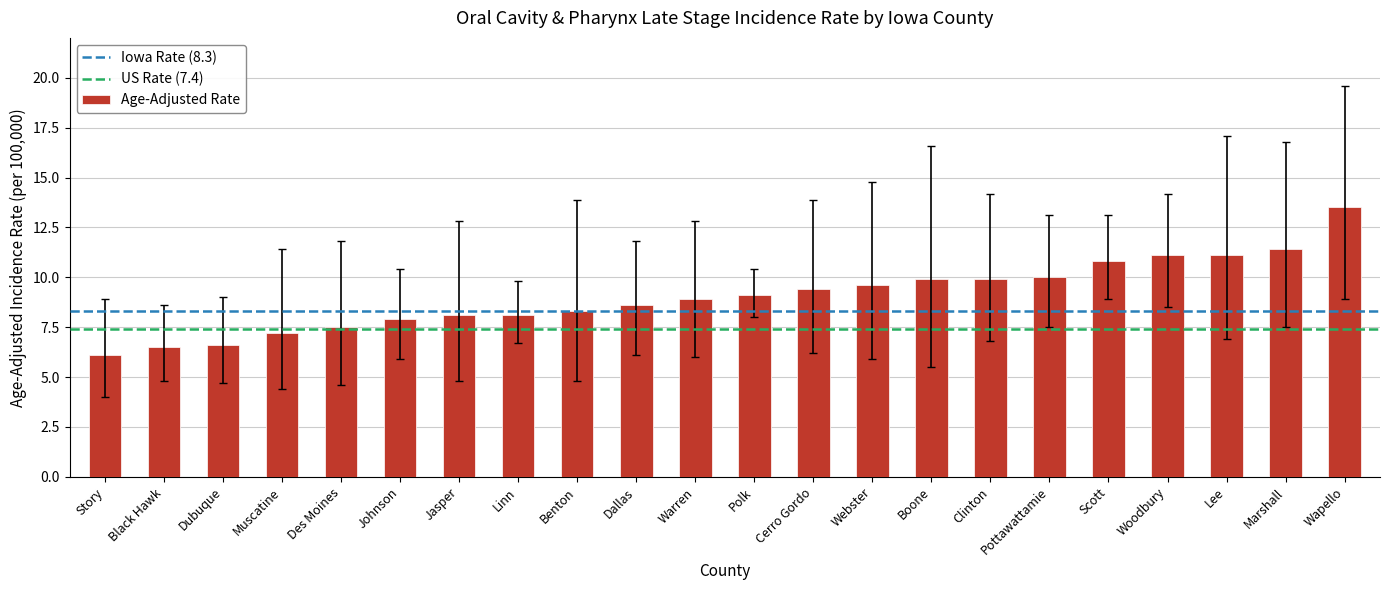

The value at Benton is 8.3. True or false?

True